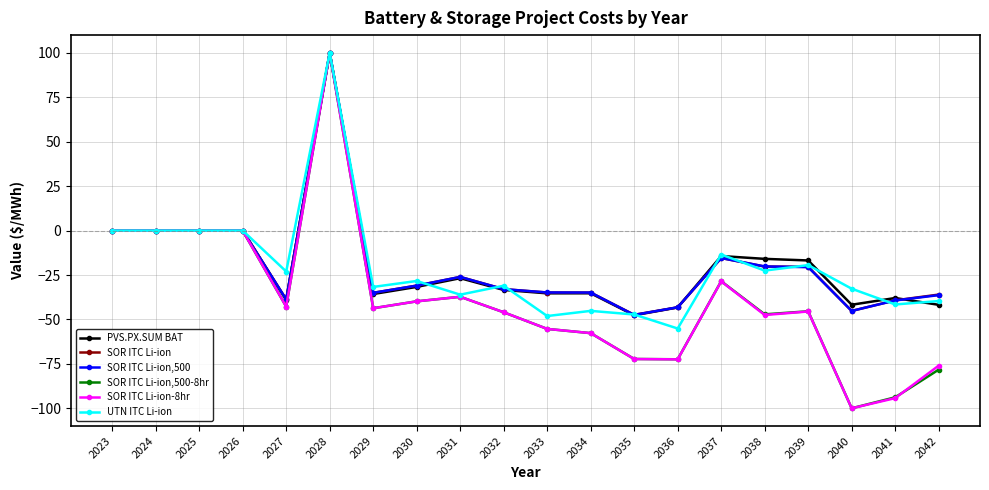

The value of SOR ITC Li-ion,500-8hr at 2035 is -72.2. True or false?

True